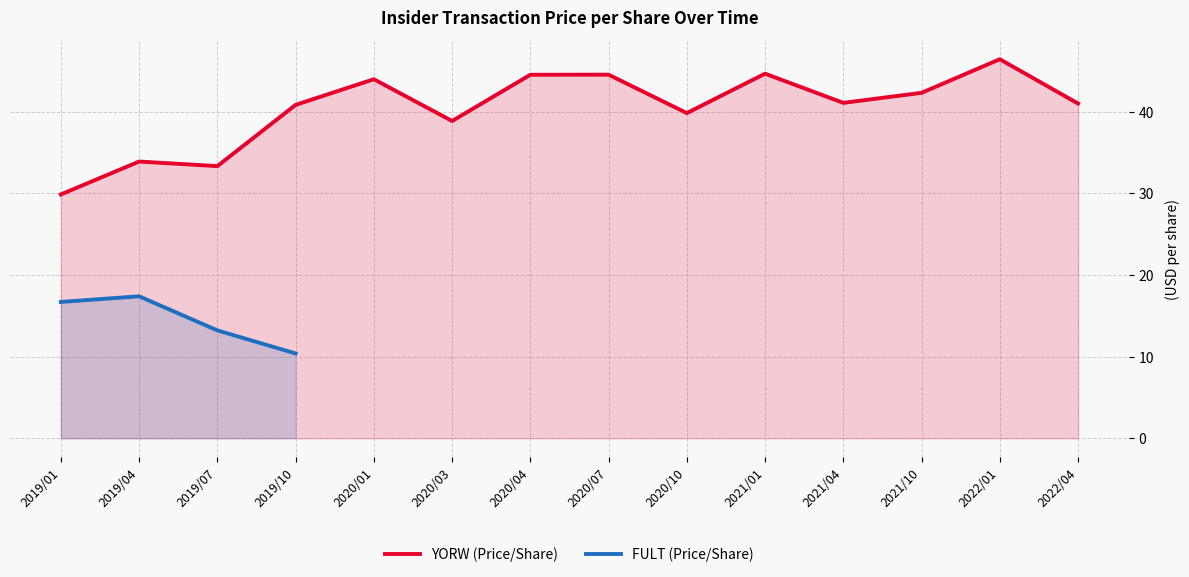

What position from the right is 2020/10?

6